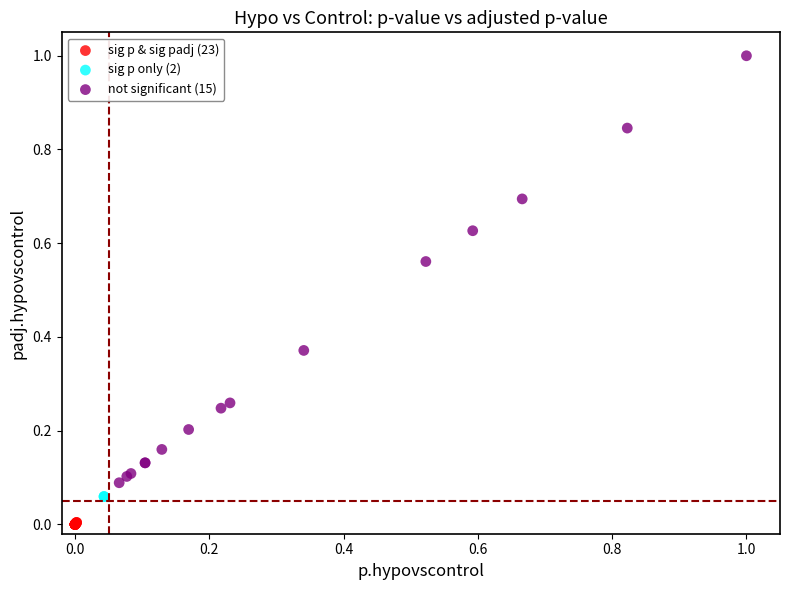

Which series reaches the maximum Y coordinate?

not significant (15)